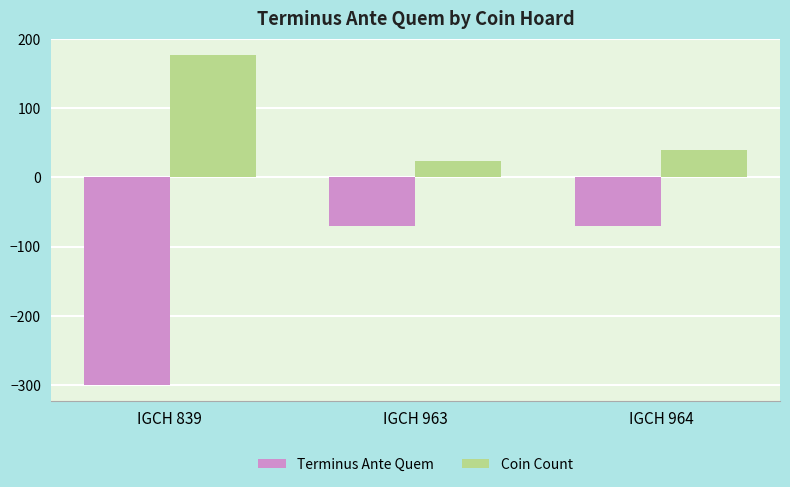

What are all the series names shown in the legend?

Terminus Ante Quem, Coin Count